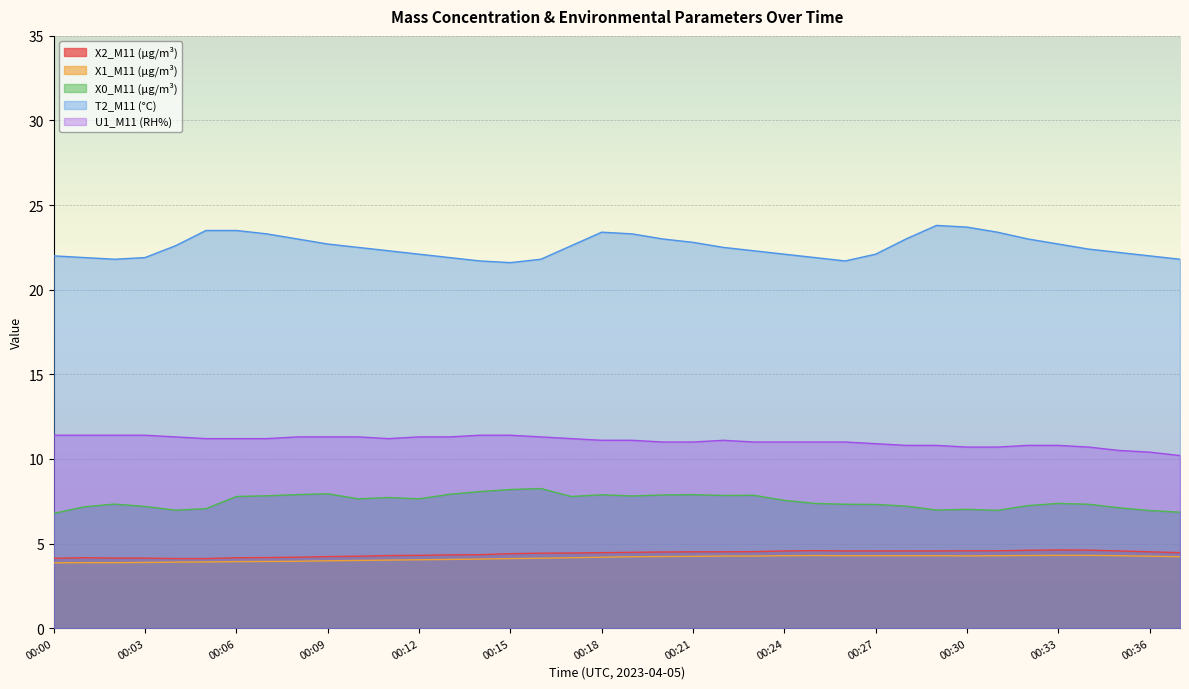

True or false: U1_M11 (RH%) and X0_M11 (μg/m³) cross at least once.

False